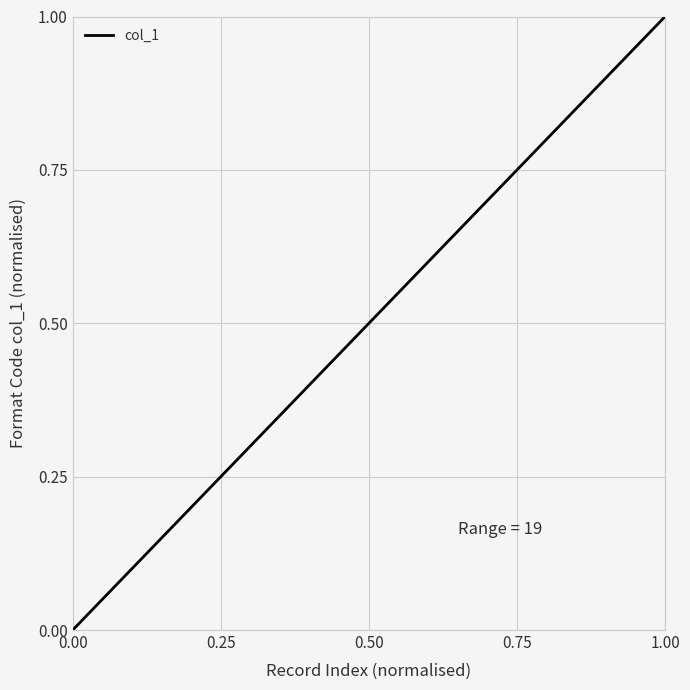

What is the maximum value shown in the chart?

1.0